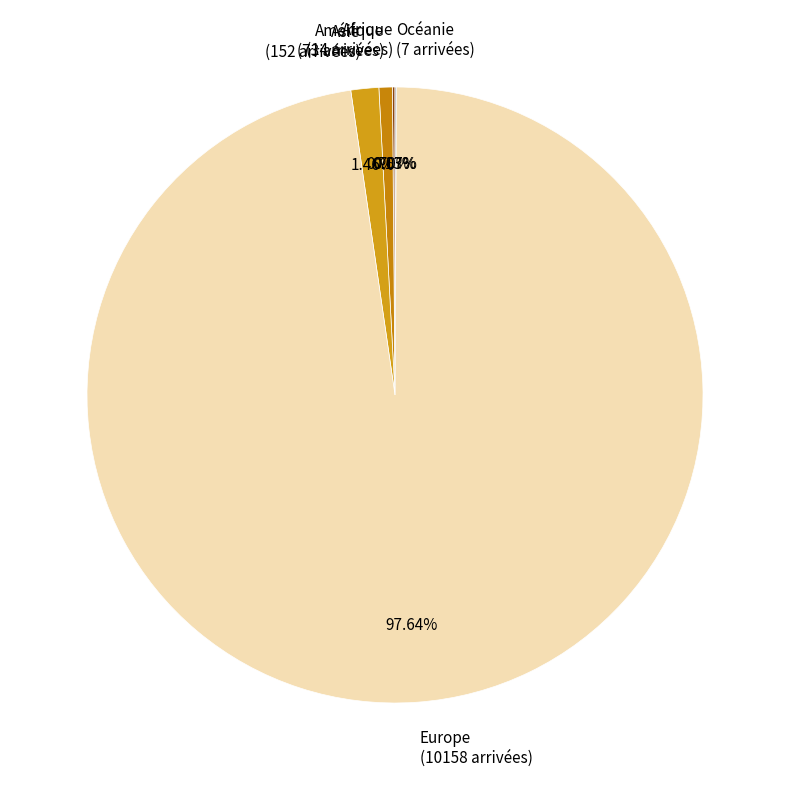

Which slice is the largest?

Europe